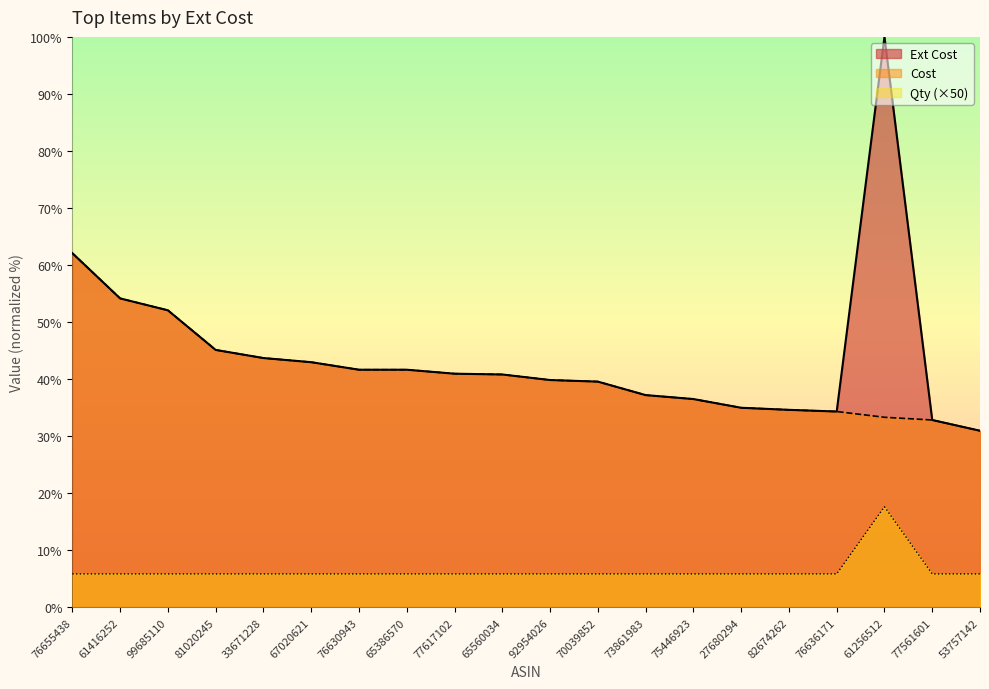

True or false: Cost has a value of 50.1 at 82674262.

False